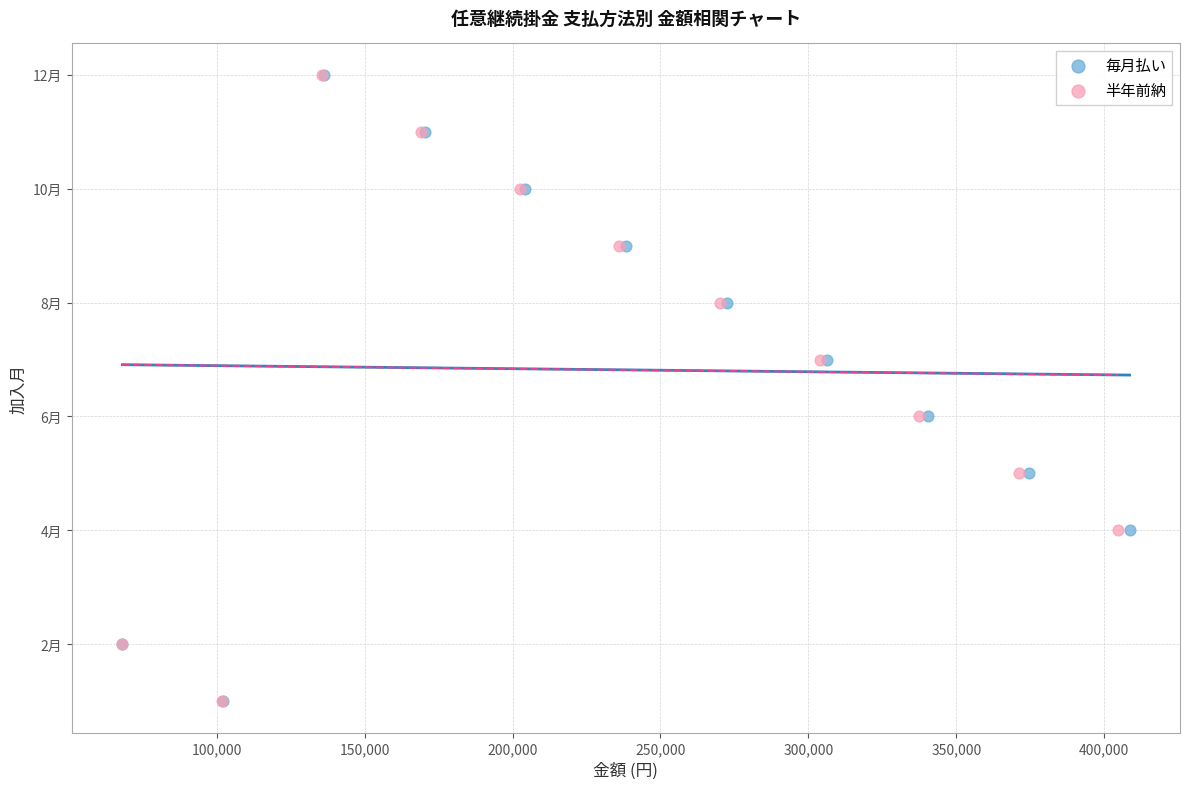

What are all the series names shown in the legend?

毎月払い, 半年前納